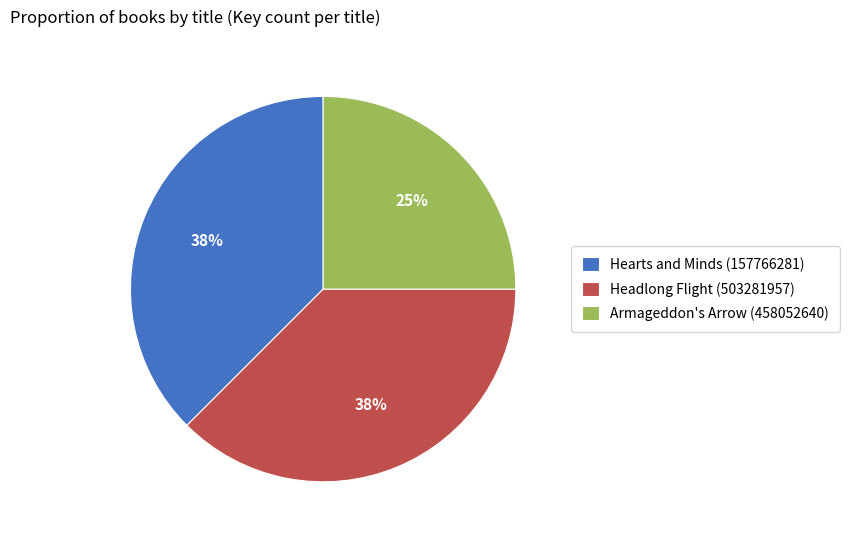

Which slice is the smallest?

Armageddon's Arrow (458052640)